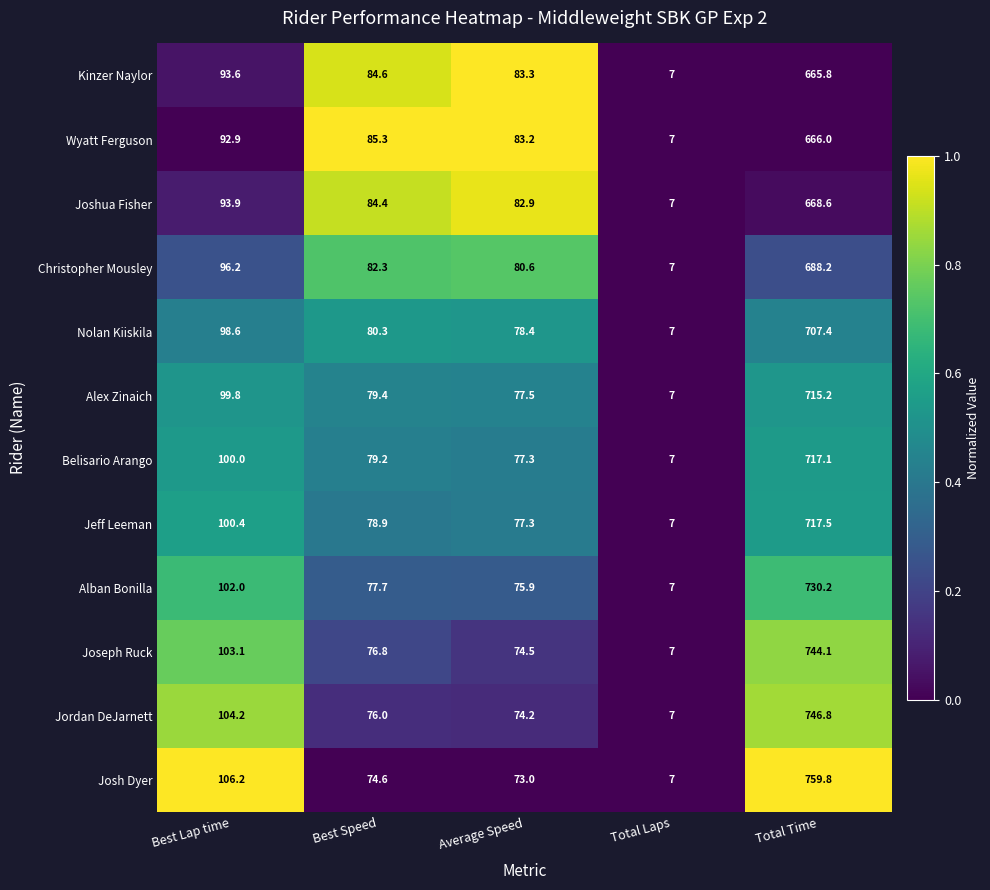

At which category is the sum across all series the highest?

Total Time